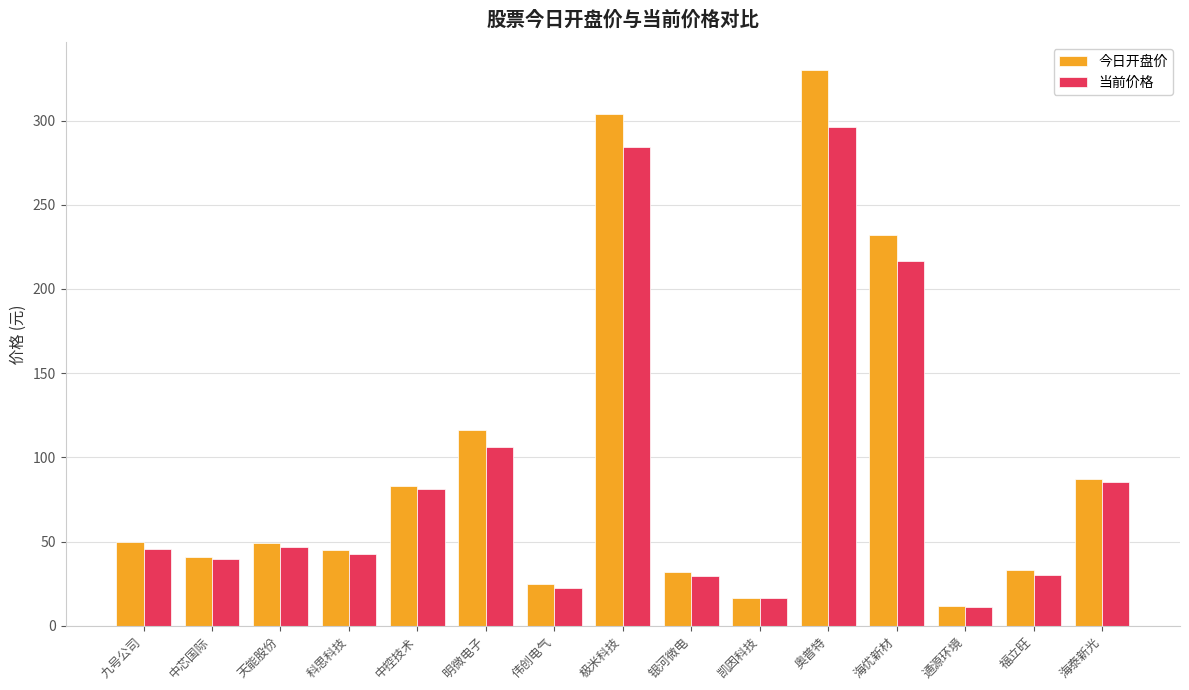

The value of 今日开盘价 at 天能股份 is 33.1. True or false?

False